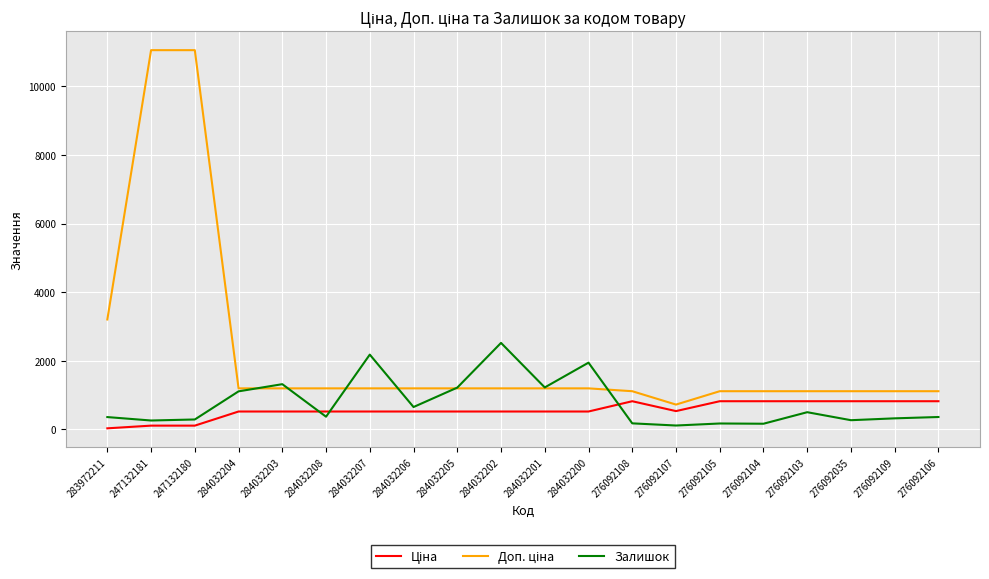

What is the total value across all series at 276092109?

2259.0